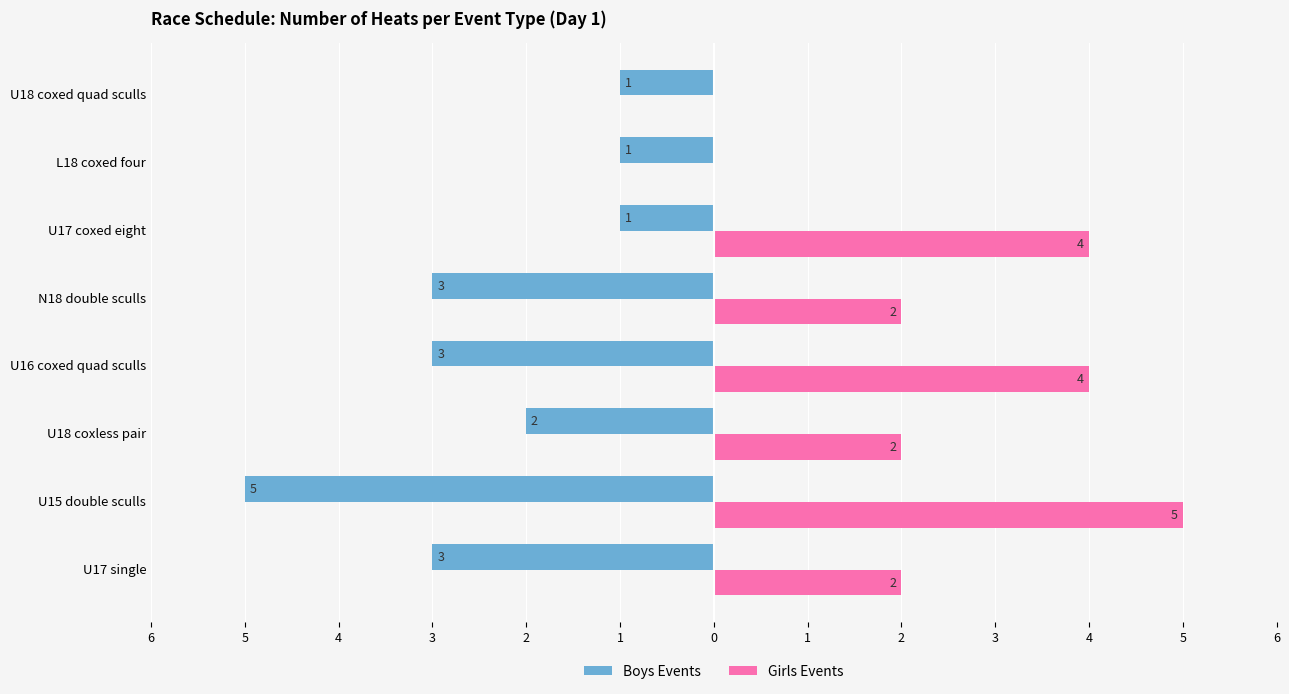

Rank the series by their average value, from lowest to highest.

Boys Events, Girls Events